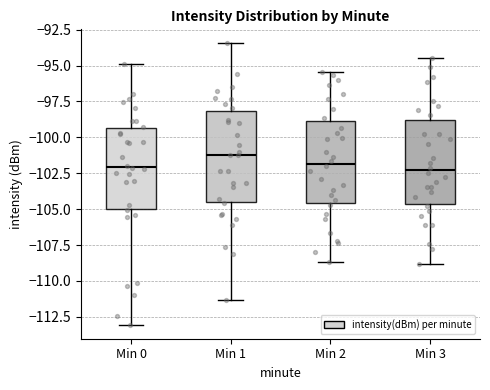

Comparing the boxes themselves (not the whiskers), which one is the tallest?

Min 1